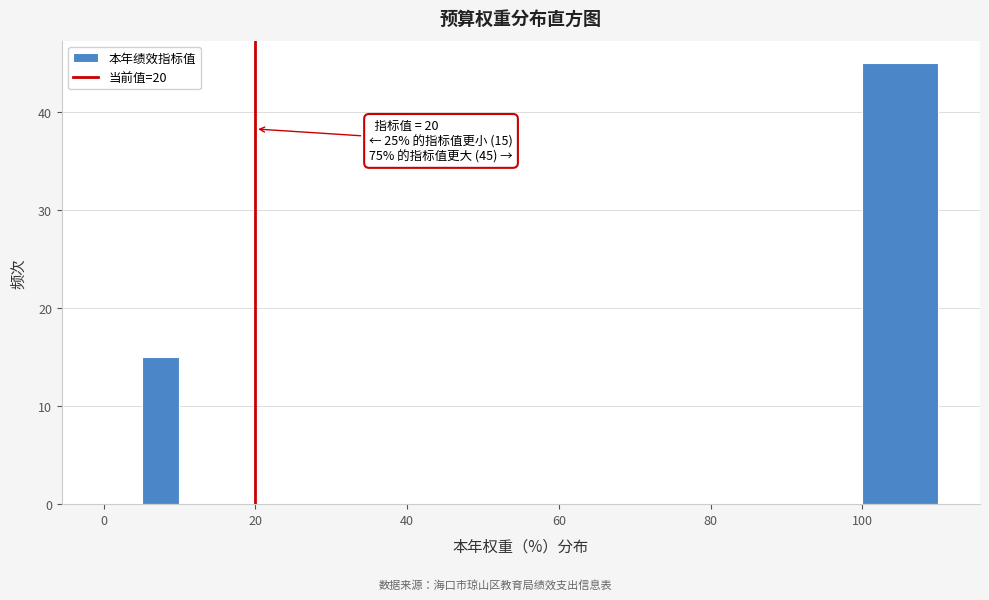

Read against the x-axis, roughly where is the centre of the tallest bar?

106